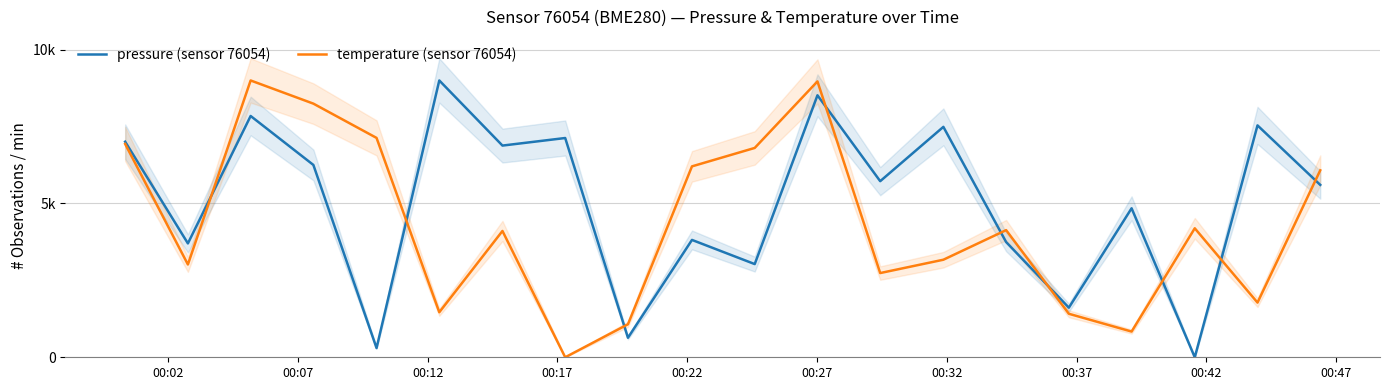

Does the chart have visible grid lines?

Yes